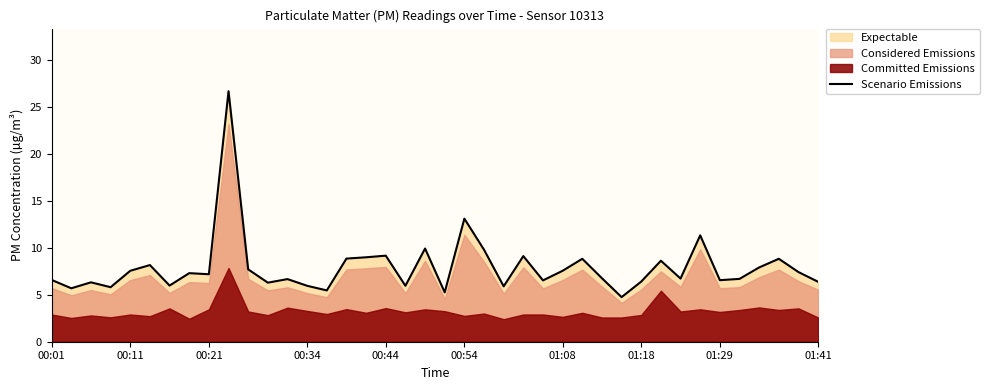

How many interior local peaks (higher than both neighbors) does the data have?

13